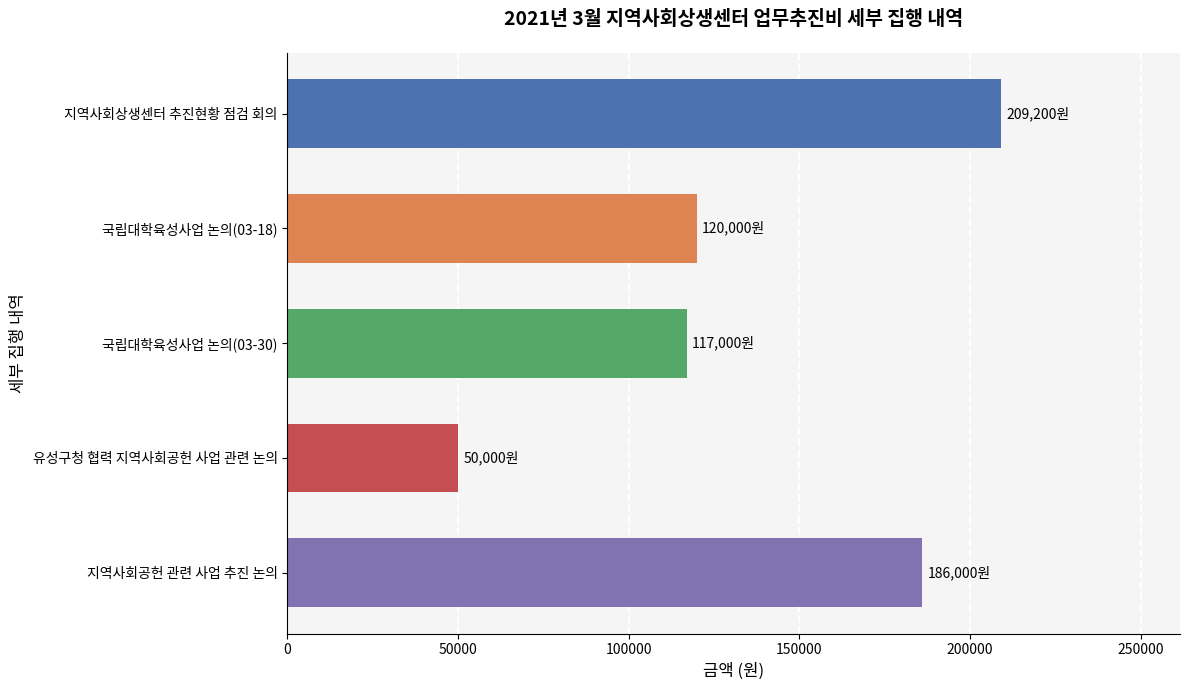

Reading top to bottom, extract all data points from this chart.

209200	120000	117000	50000	186000